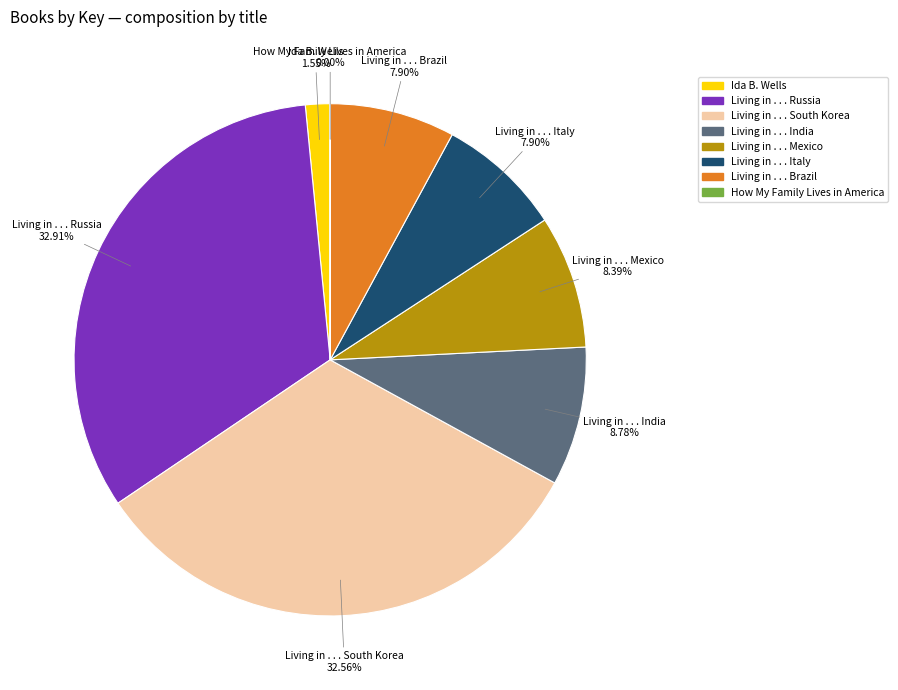

Is there a majority slice in this chart?

No